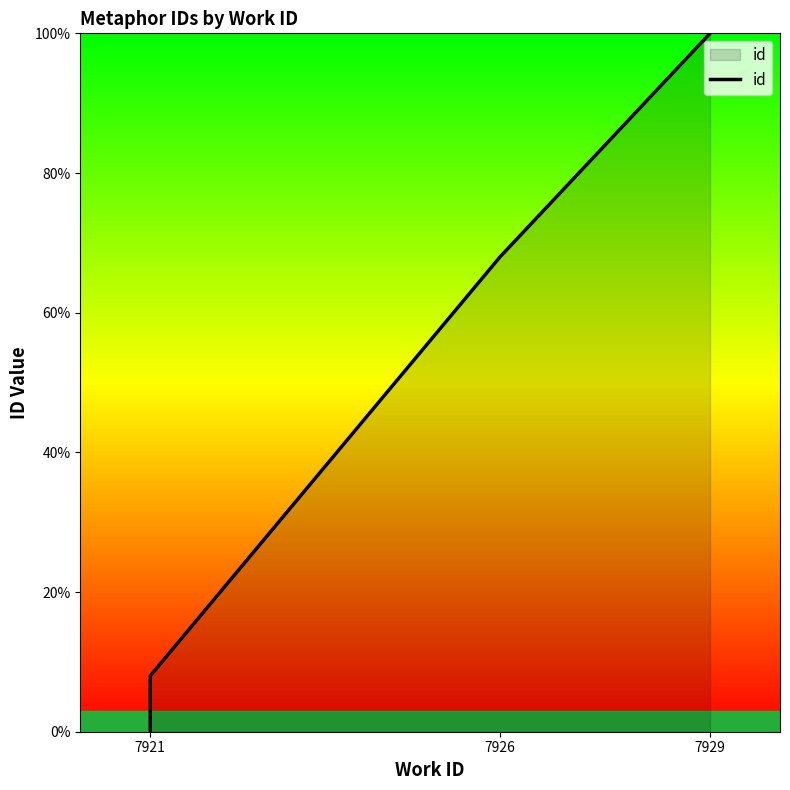

What position from the left is 7929?

3